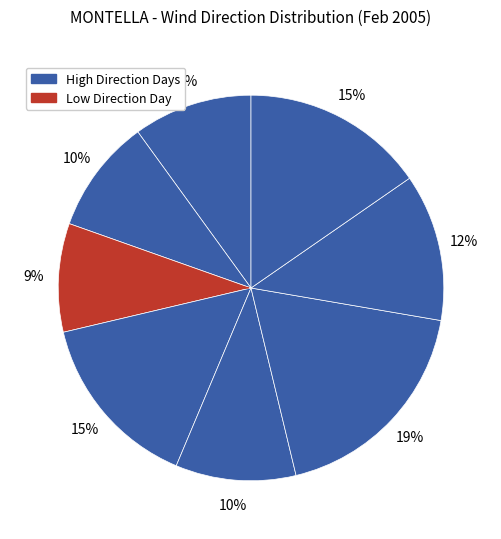

How many slices are in this pie chart?

8